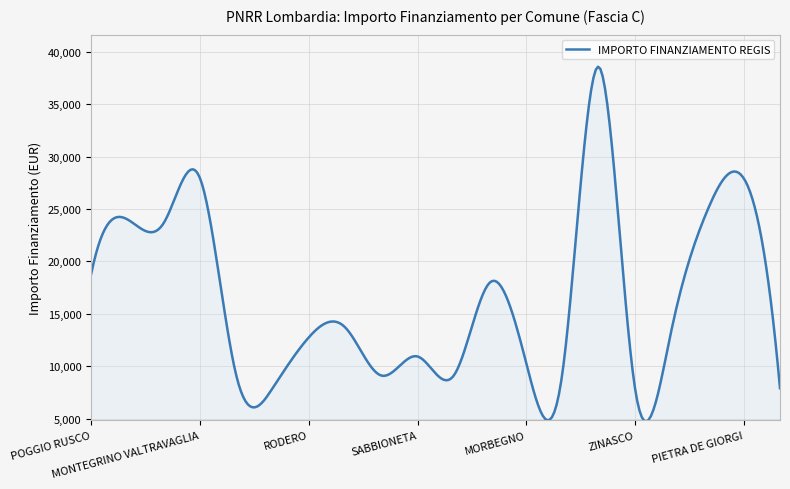

What is the smallest value displayed?

4730.9